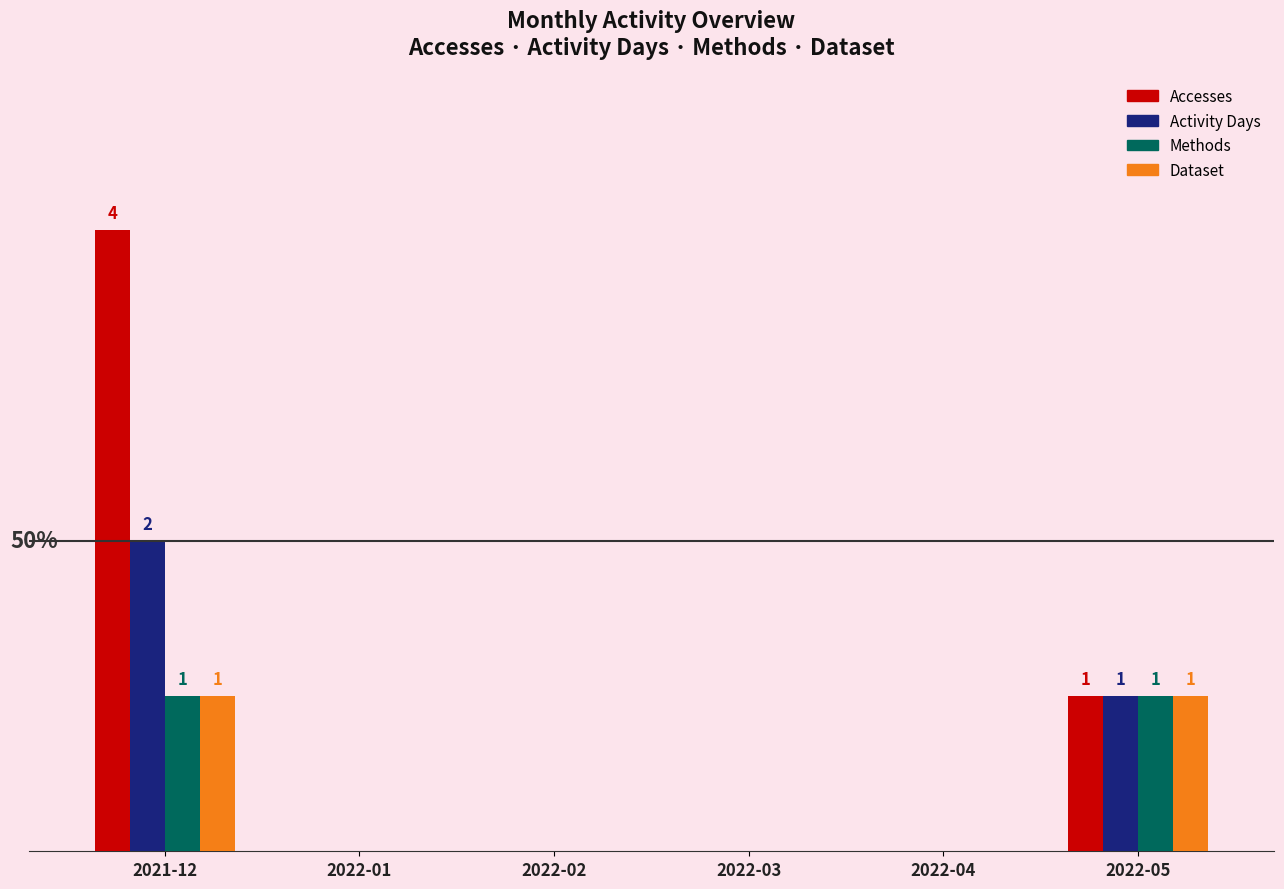

Which series changed the most between 2021-12 and 2022-05?

Accesses